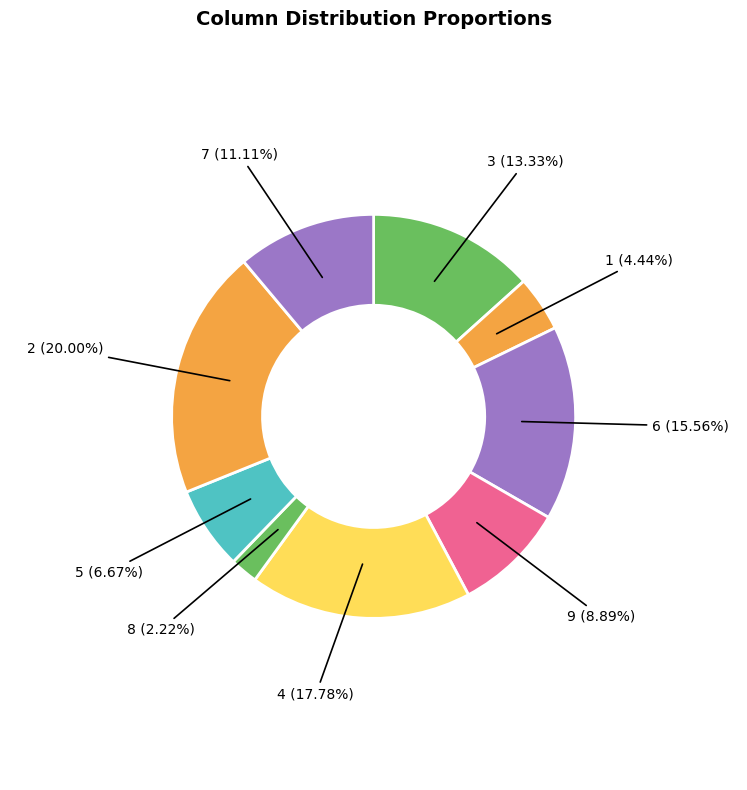

Rank the categories by value from highest to lowest.

2, 4, 6, 3, 7, 9, 5, 1, 8